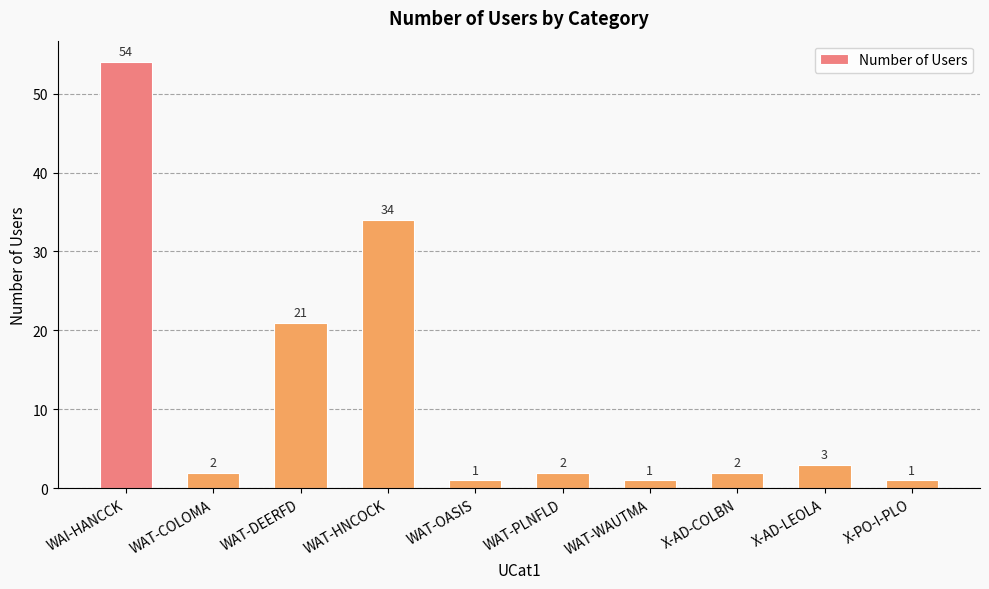

What is the change in value from WAT-COLOMA to WAT-HNCOCK?

+32